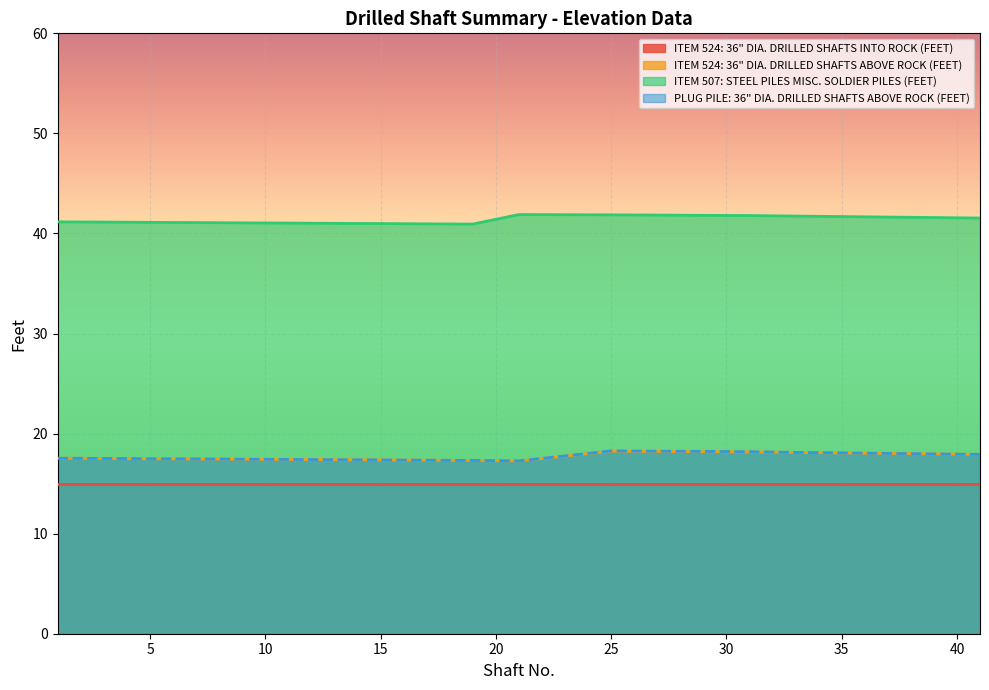

What is the difference between the second highest and second lowest values in the ITEM 507: STEEL PILES MISC. SOLDIER PILES (FEET) series?

0.9